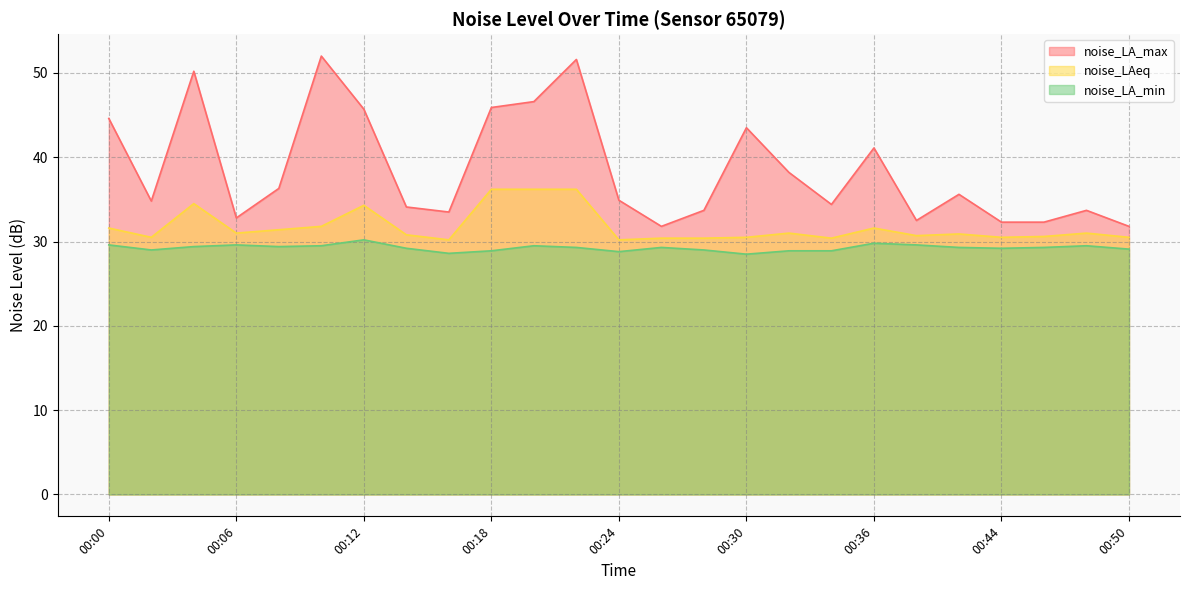

Reading left to right, list all the values displayed in this chart.

noise_LA_max: 44.6	34.8	50.2	32.8	36.3	52.0	45.7	34.1	33.5	45.9	46.6	51.6	34.9	31.8	33.7	43.5	38.2	34.4	41.1	32.5	35.6	32.3	32.3	33.7	31.8
noise_LAeq: 31.6	30.5	34.5	31.0	31.4	31.8	34.3	30.8	30.2	36.2	36.2	36.2	30.2	30.4	30.4	30.5	31.0	30.4	31.6	30.7	30.9	30.5	30.6	31.0	30.5
noise_LA_min: 29.6	29.0	29.4	29.6	29.4	29.5	30.2	29.2	28.6	28.9	29.5	29.3	28.8	29.3	29.0	28.5	28.9	28.9	29.8	29.6	29.3	29.2	29.3	29.5	29.1